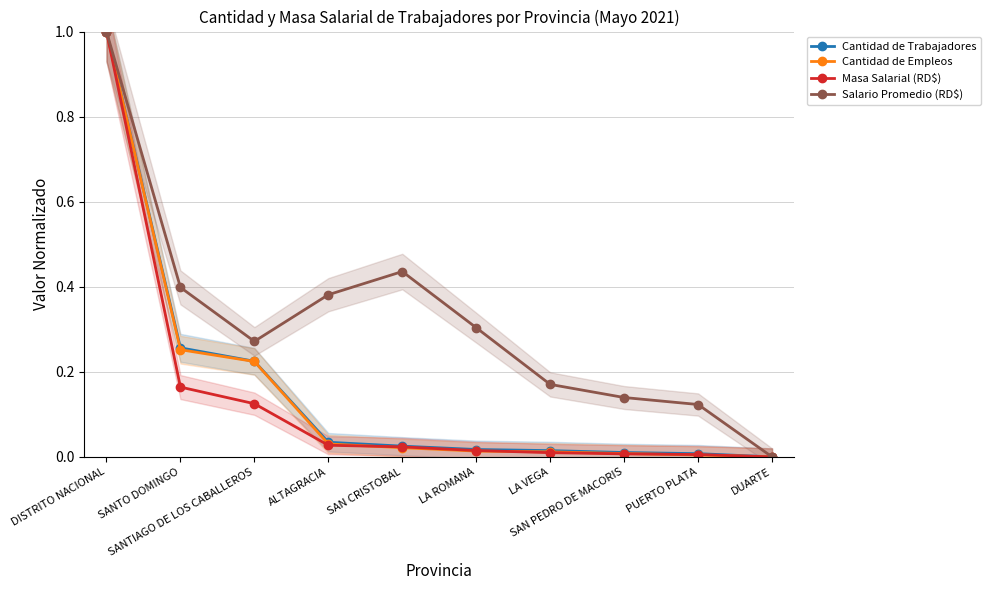

Reading left to right, what are all the values shown in this chart?

Cantidad de Trabajadores: DISTRITO NACIONAL=1.0	SANTO DOMINGO=0.3	SANTIAGO DE LOS CABALLEROS=0.2	ALTAGRACIA=0.0	SAN CRISTOBAL=0.0	LA ROMANA=0.0	LA VEGA=0.0	SAN PEDRO DE MACORIS=0.0	PUERTO PLATA=0.0	DUARTE=0.0
Cantidad de Empleos: DISTRITO NACIONAL=1.0	SANTO DOMINGO=0.3	SANTIAGO DE LOS CABALLEROS=0.2	ALTAGRACIA=0.0	SAN CRISTOBAL=0.0	LA ROMANA=0.0	LA VEGA=0.0	SAN PEDRO DE MACORIS=0.0	PUERTO PLATA=0.0	DUARTE=0.0
Masa Salarial (RD$): DISTRITO NACIONAL=1.0	SANTO DOMINGO=0.2	SANTIAGO DE LOS CABALLEROS=0.1	ALTAGRACIA=0.0	SAN CRISTOBAL=0.0	LA ROMANA=0.0	LA VEGA=0.0	SAN PEDRO DE MACORIS=0.0	PUERTO PLATA=0.0	DUARTE=0.0
Salario Promedio (RD$): DISTRITO NACIONAL=1.0	SANTO DOMINGO=0.4	SANTIAGO DE LOS CABALLEROS=0.3	ALTAGRACIA=0.4	SAN CRISTOBAL=0.4	LA ROMANA=0.3	LA VEGA=0.2	SAN PEDRO DE MACORIS=0.1	PUERTO PLATA=0.1	DUARTE=0.0